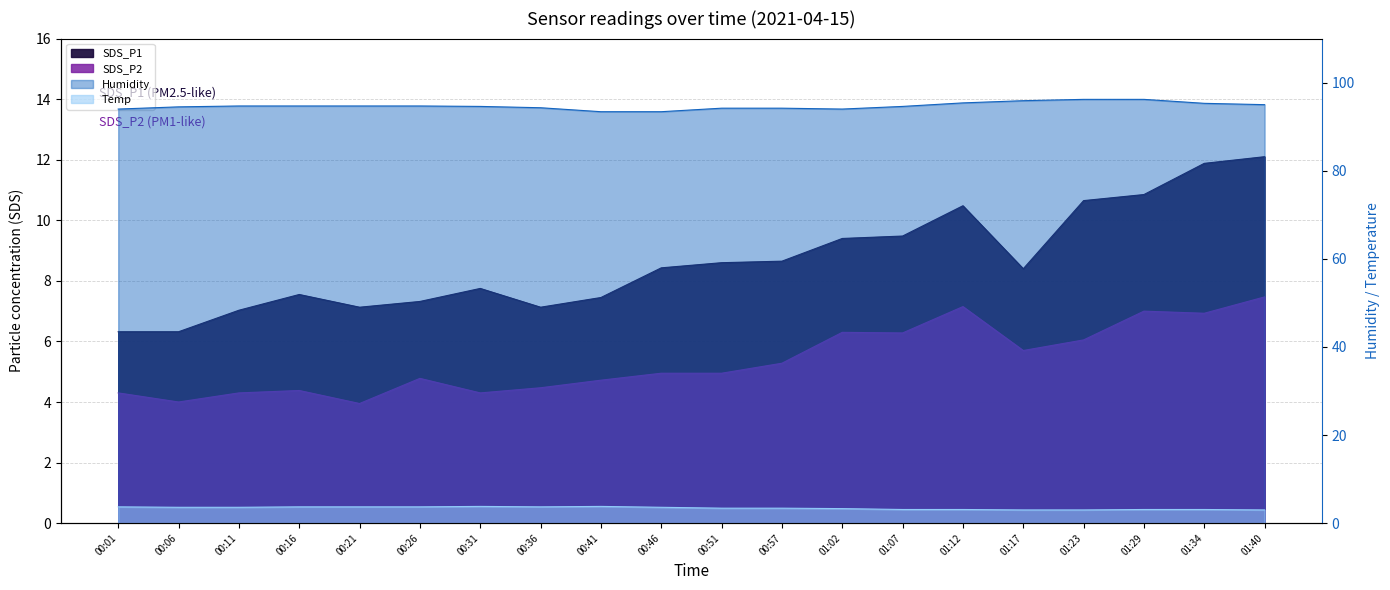

In Temp, how many points are lower than both neighbors (excluding endpoints)?

1